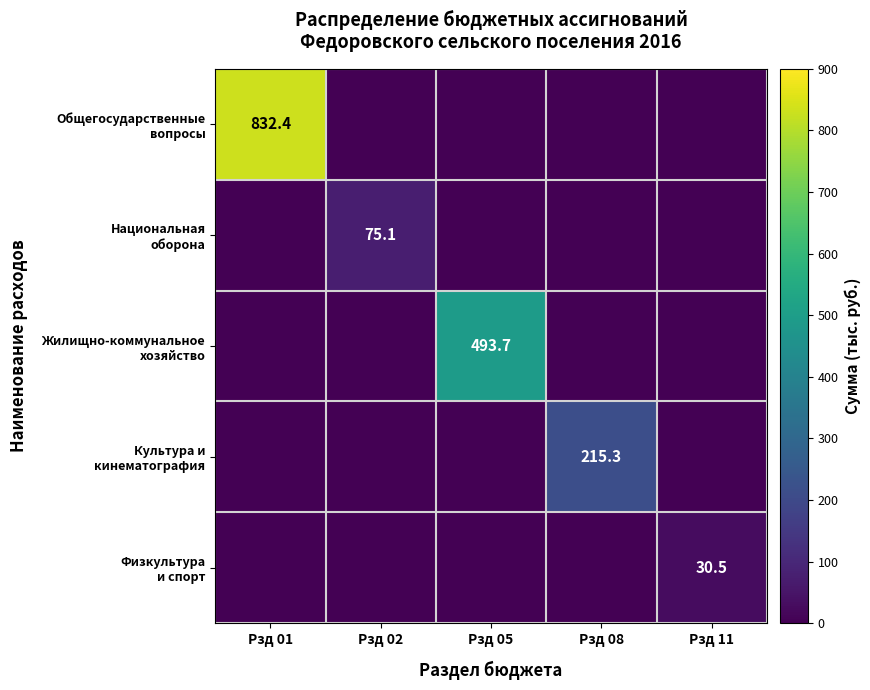

At which label is Культура и кинематография closest to 107?

Рзд 01